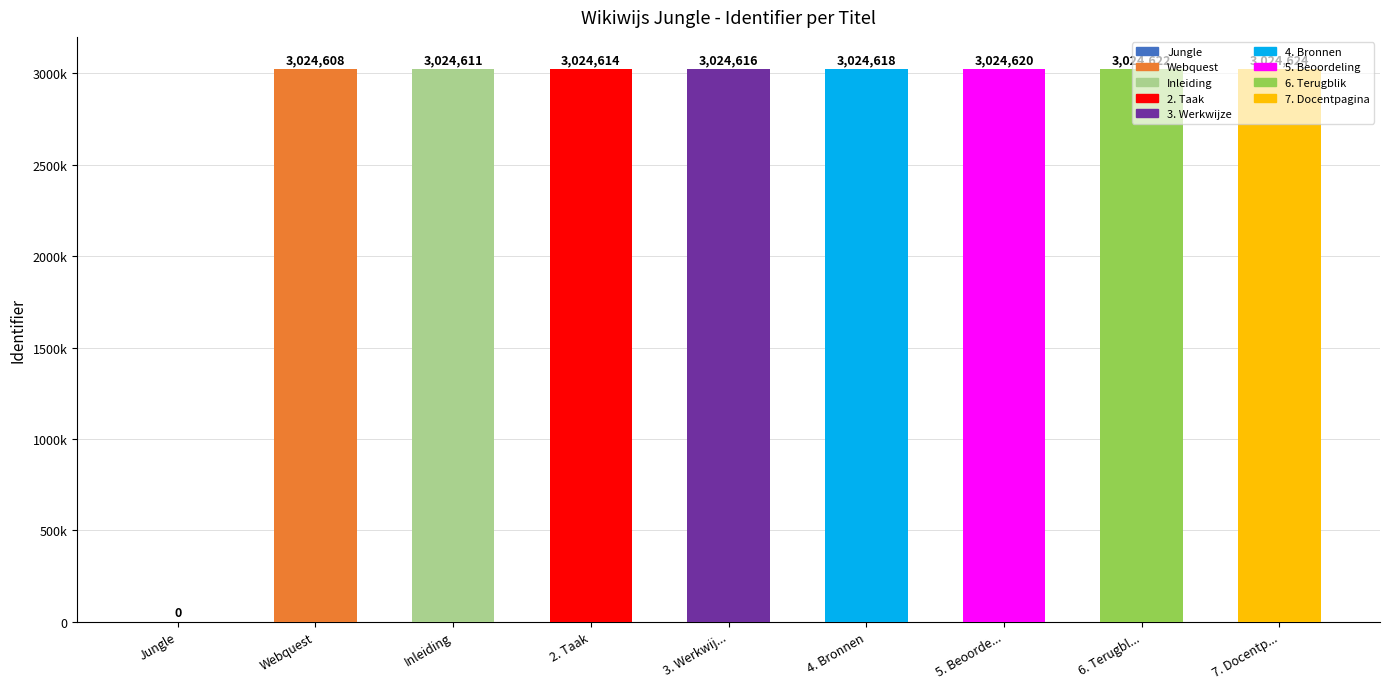

What value does the data have at Webquest, to the nearest 50?

3024600